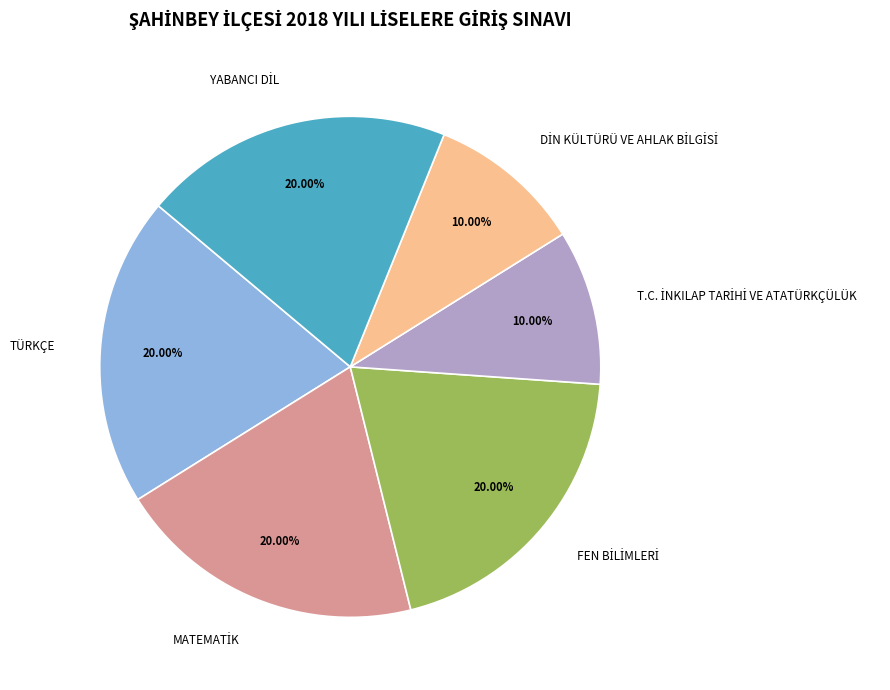

Does any single category account for the majority?

No